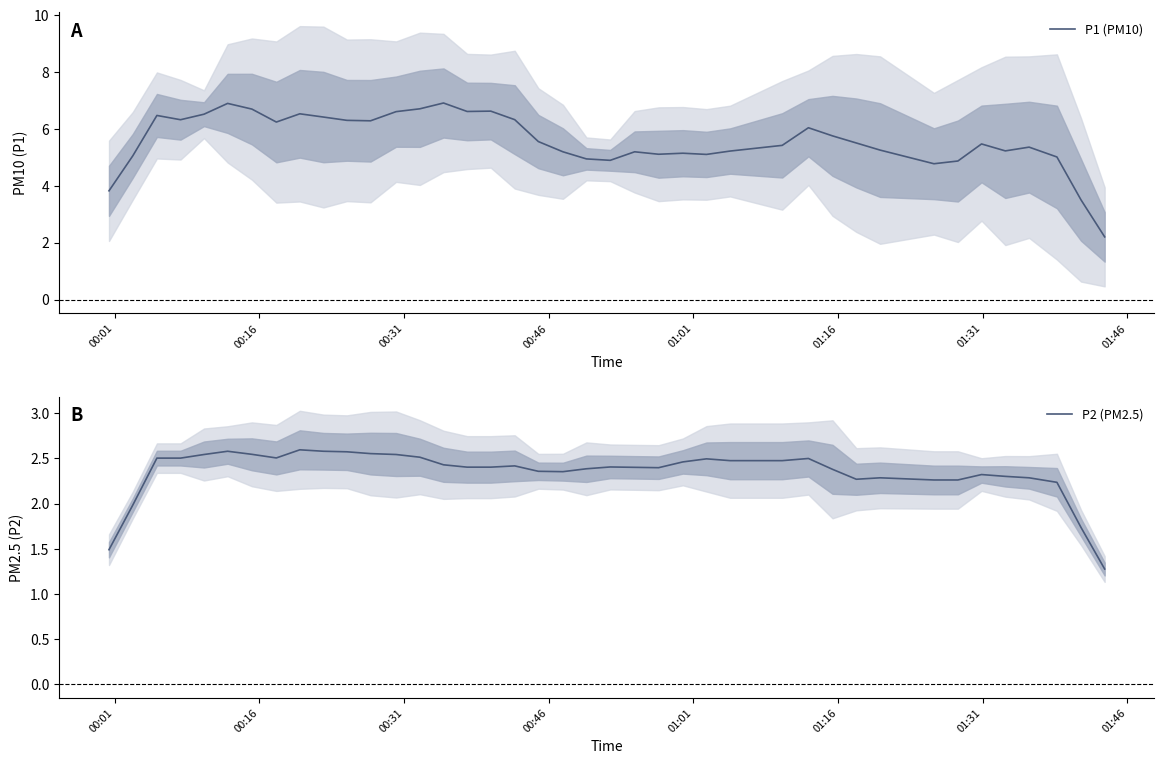

How many data points in P1 (PM10) are above 5?

33